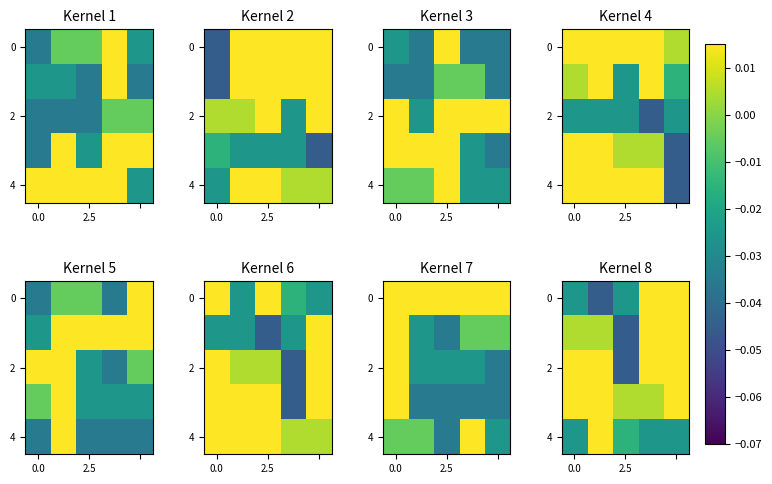

Which series has the largest range (max minus min)?

row_0